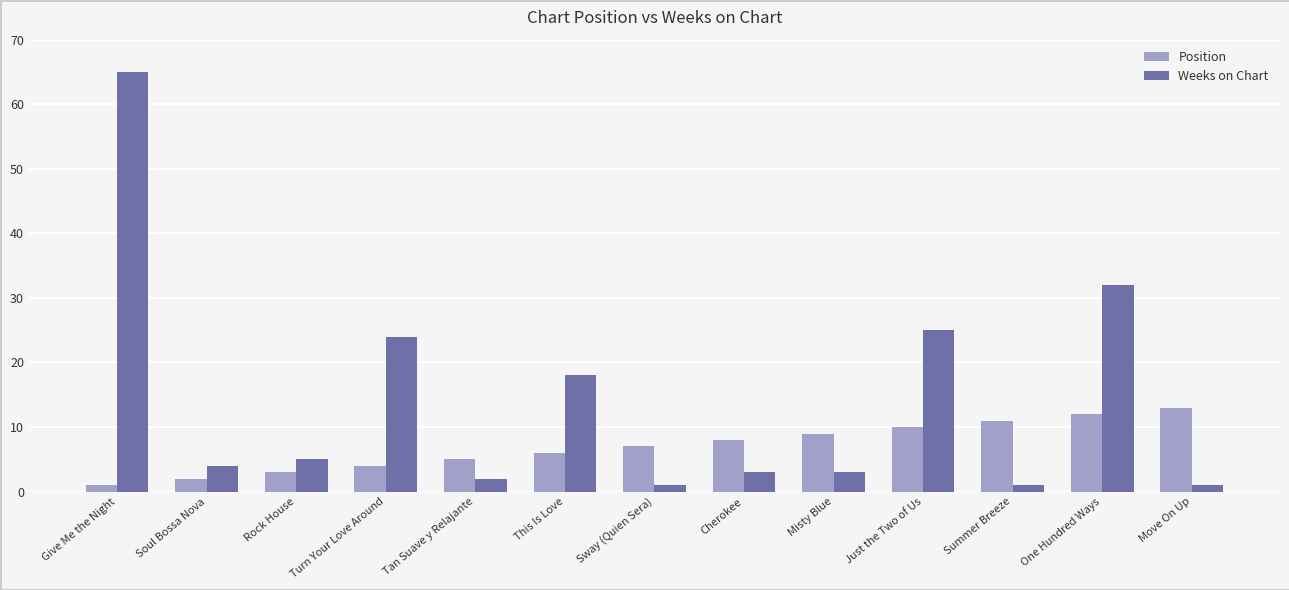

Is it true that Position equals 14 at Misty Blue?

False